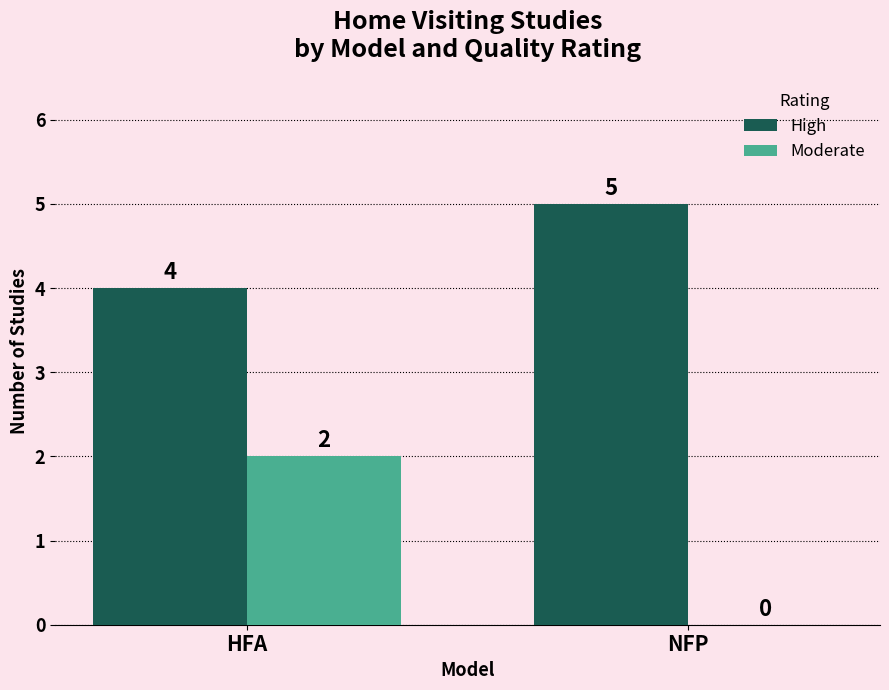

How many distinct data groups are displayed?

2